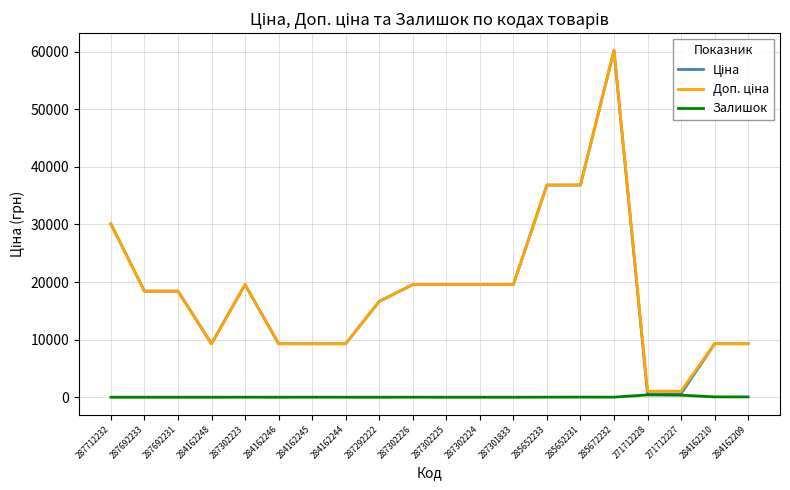

How many series are shown in this chart?

3